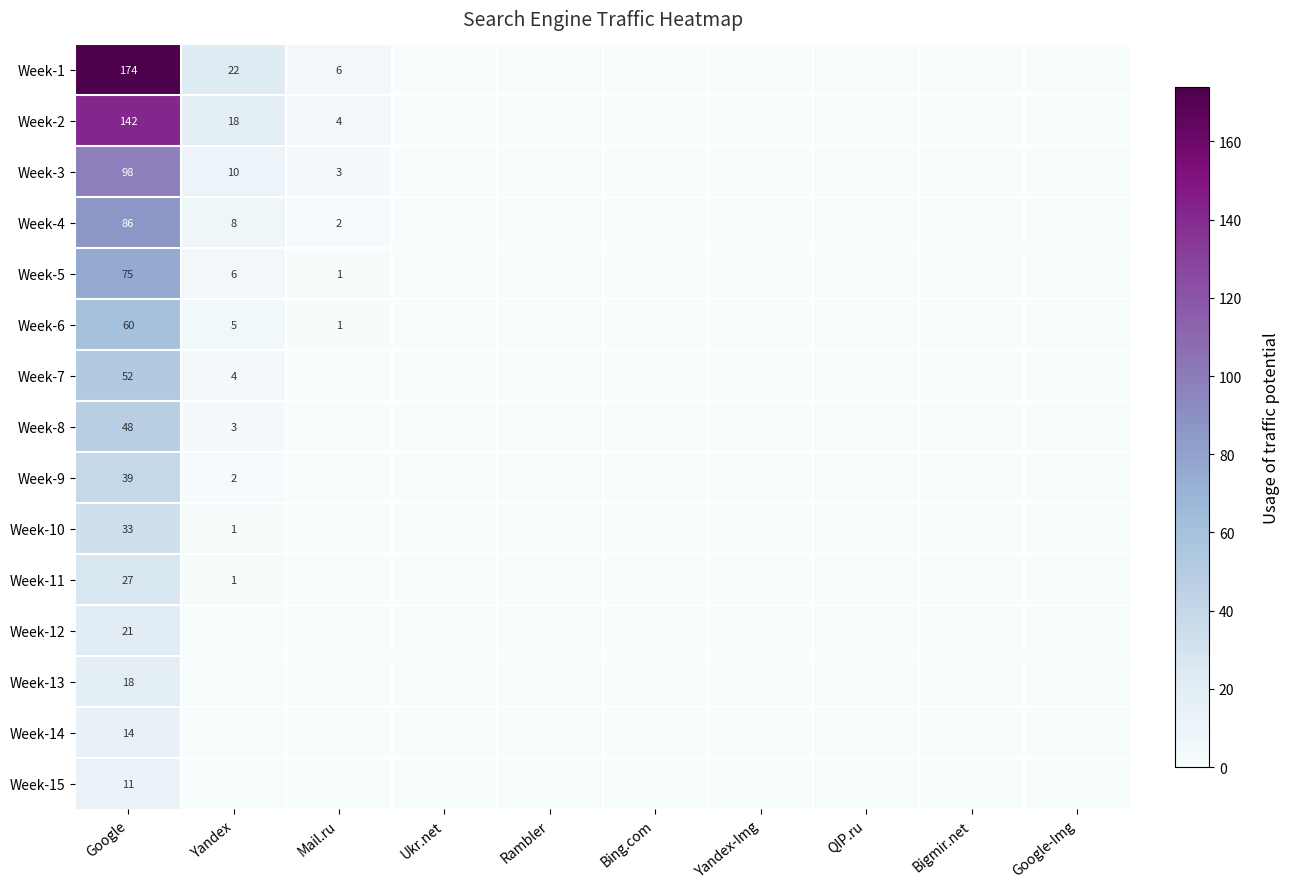

True or false: Week-10 has a value of 55 at Google.

False